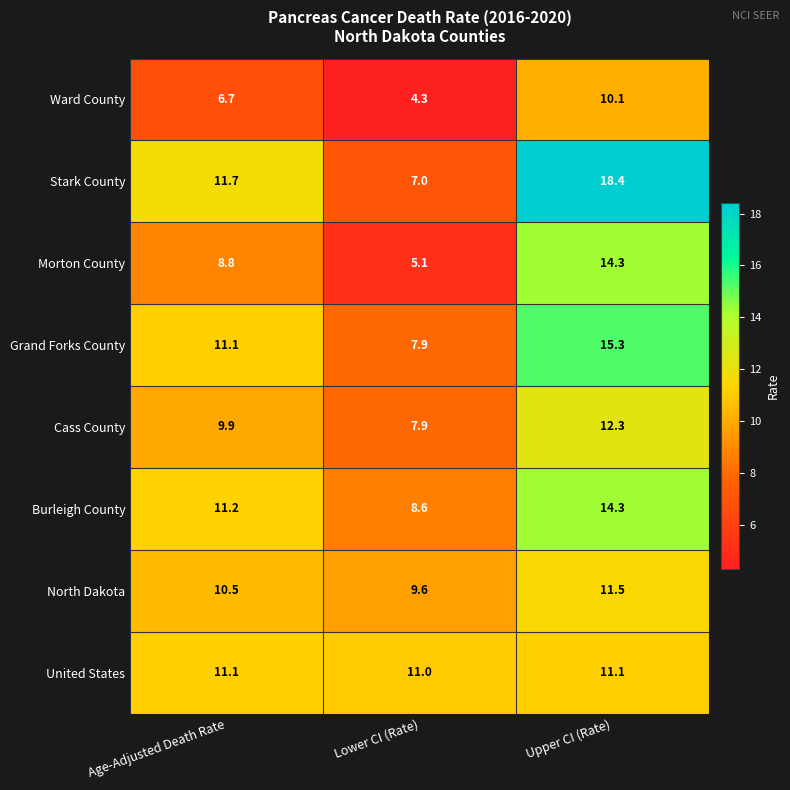

Reading left to right, transcribe all the data shown in this chart.

Ward County: Age-Adjusted Death Rate=6.7	Lower CI (Rate)=4.3	Upper CI (Rate)=10.1
Stark County: Age-Adjusted Death Rate=11.7	Lower CI (Rate)=7.0	Upper CI (Rate)=18.4
Morton County: Age-Adjusted Death Rate=8.8	Lower CI (Rate)=5.1	Upper CI (Rate)=14.3
Grand Forks County: Age-Adjusted Death Rate=11.1	Lower CI (Rate)=7.9	Upper CI (Rate)=15.3
Cass County: Age-Adjusted Death Rate=9.9	Lower CI (Rate)=7.9	Upper CI (Rate)=12.3
Burleigh County: Age-Adjusted Death Rate=11.2	Lower CI (Rate)=8.6	Upper CI (Rate)=14.3
North Dakota: Age-Adjusted Death Rate=10.5	Lower CI (Rate)=9.6	Upper CI (Rate)=11.5
United States: Age-Adjusted Death Rate=11.1	Lower CI (Rate)=11.0	Upper CI (Rate)=11.1